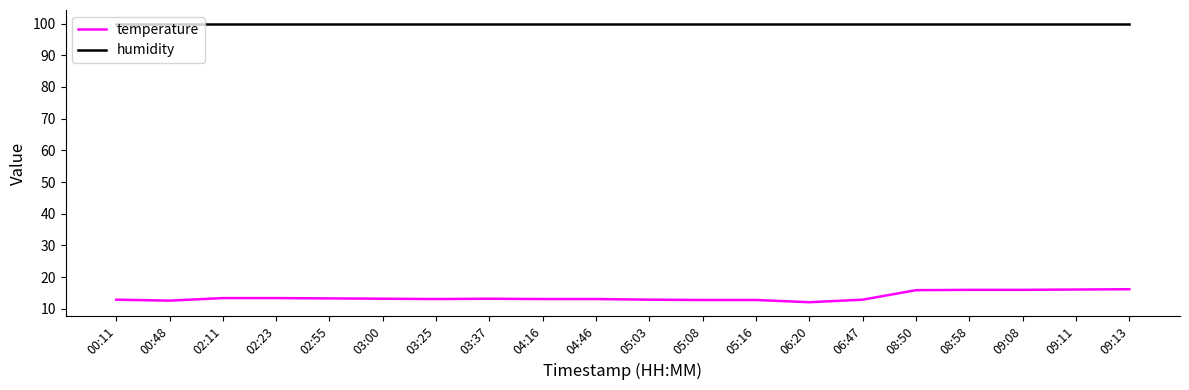

Rank the series at 03:25 from highest to lowest value.

humidity, temperature